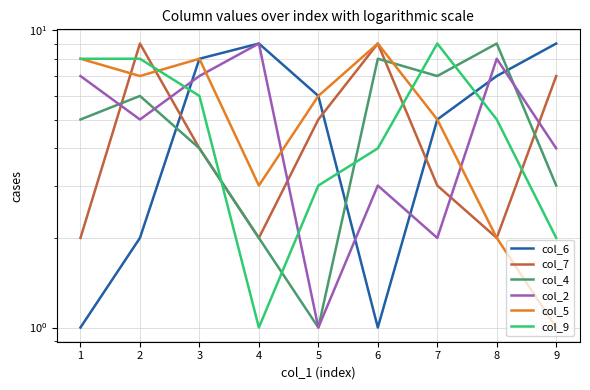

What are all the series names shown in the legend?

col_6, col_7, col_4, col_2, col_5, col_9